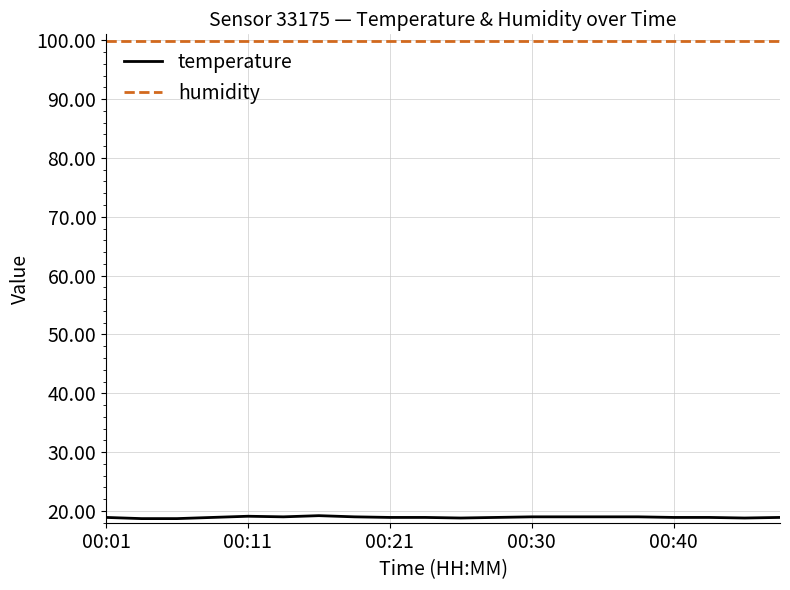

Which series has the largest total across all categories?

humidity